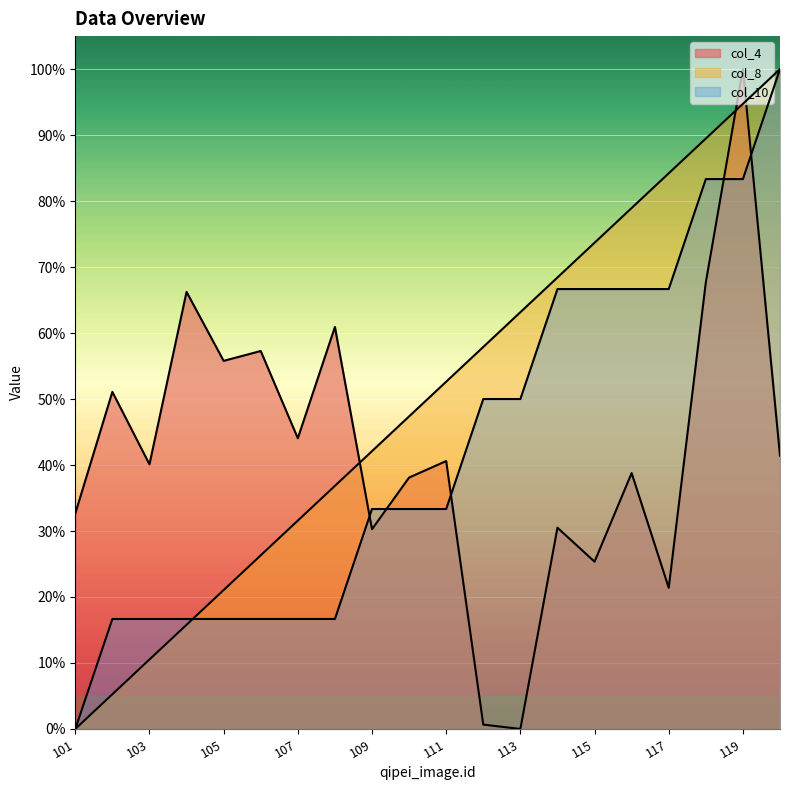

What are all the series names shown in the legend?

col_4, col_8, col_10